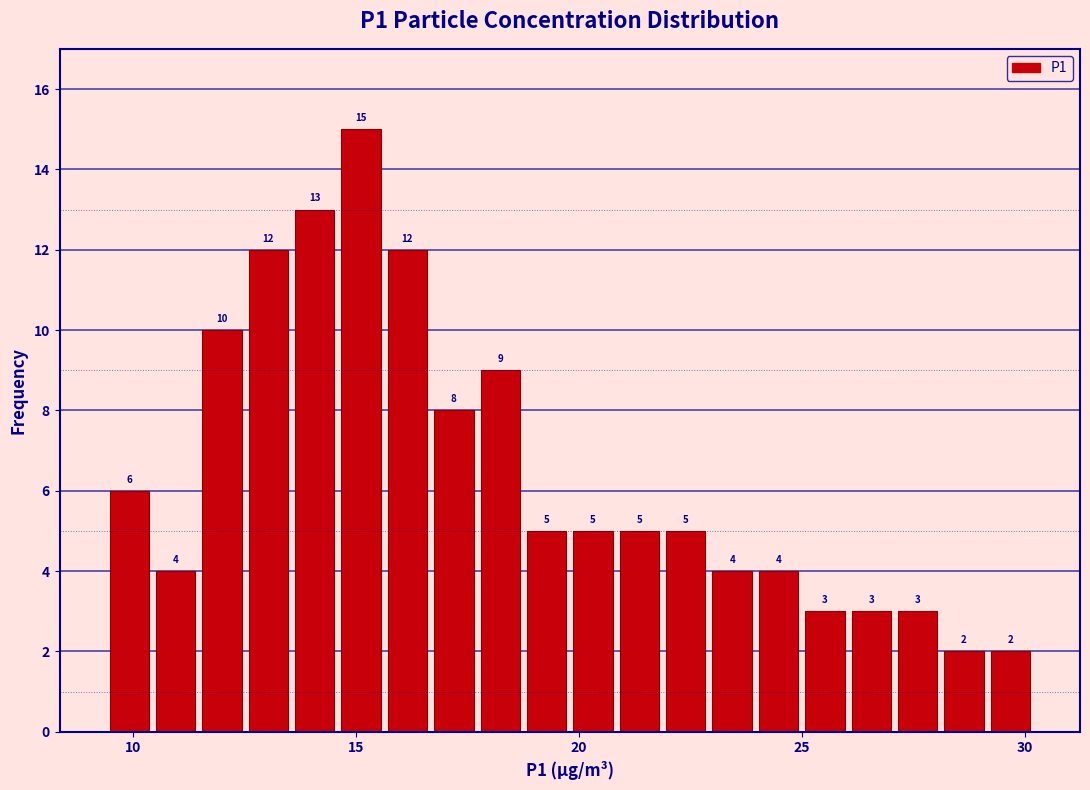

Around what value on the x-axis is the tallest bar? Give the approximate position of its centre, as read against the axis.

15.0